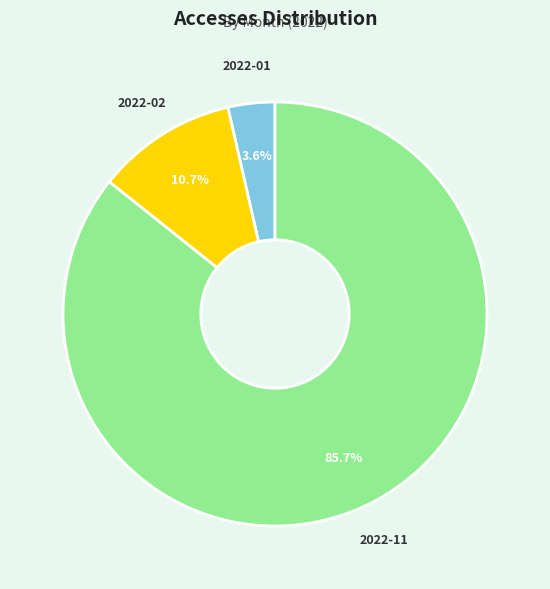

Is it true that 2022-02 is 11% of the pie?

True